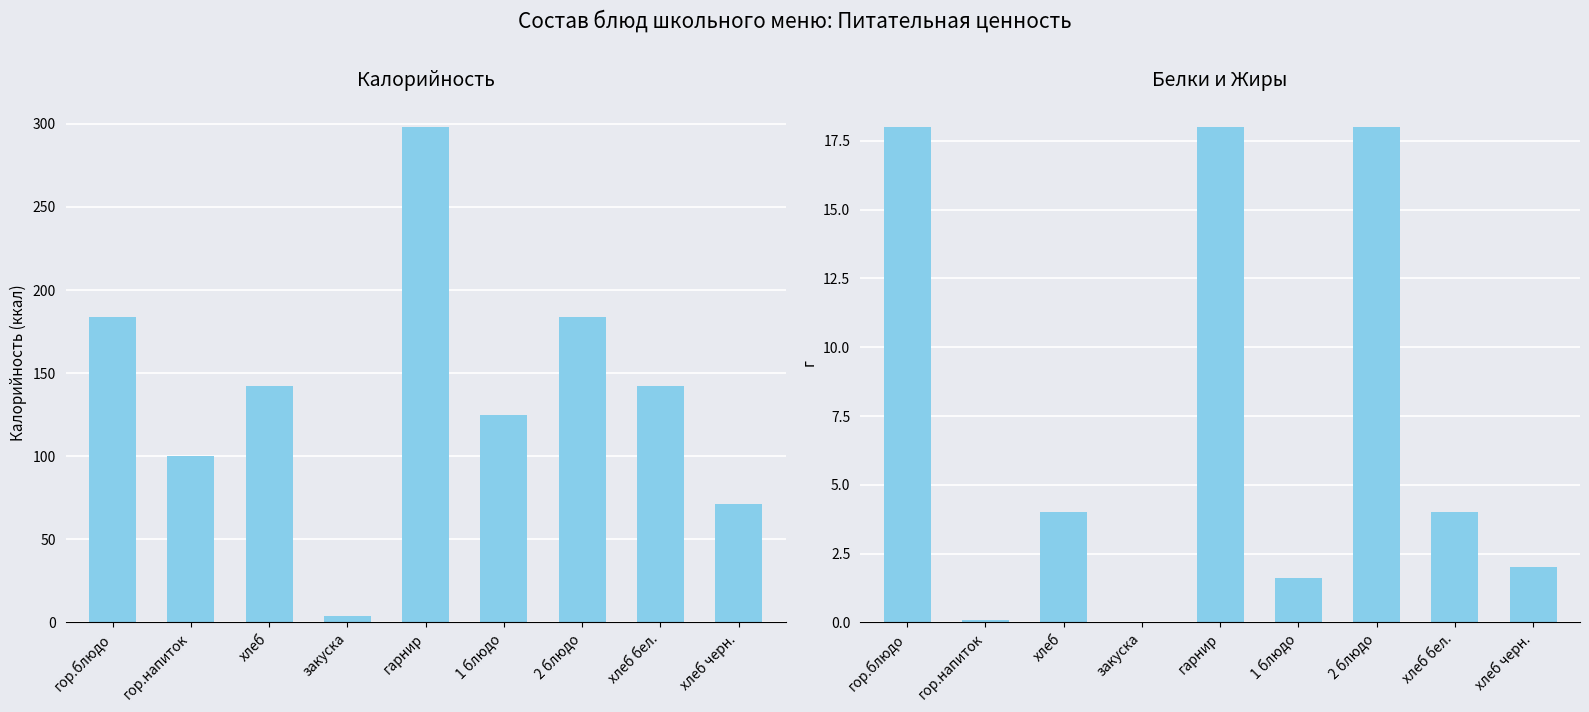

What are all the series names shown in the legend?

Калорийность, Белки